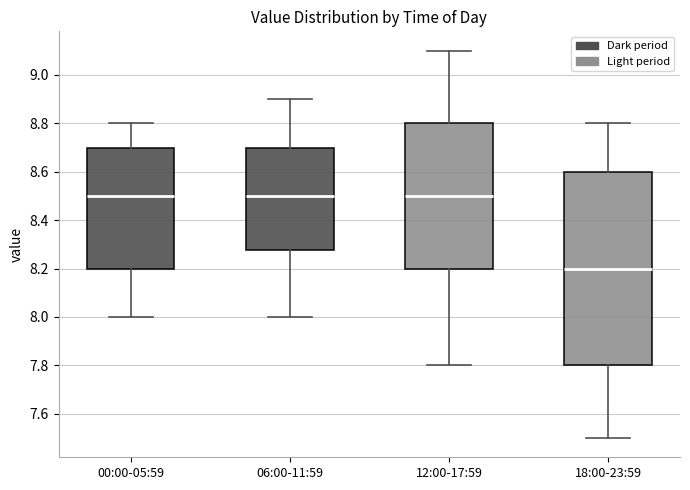

Reading left to right, read every box against the y-axis: the position of its median line, the range the box covers, and the ends of its whiskers. The values are not printed on the chart, so give them approximately, as read against the axis.

00:00-05:59: median 8.50, box 8.20 to 8.70, whiskers 8.00 to 8.80
06:00-11:59: median 8.50, box 8.28 to 8.70, whiskers 8.00 to 8.90
12:00-17:59: median 8.50, box 8.20 to 8.80, whiskers 7.80 to 9.10
18:00-23:59: median 8.20, box 7.80 to 8.60, whiskers 7.50 to 8.80